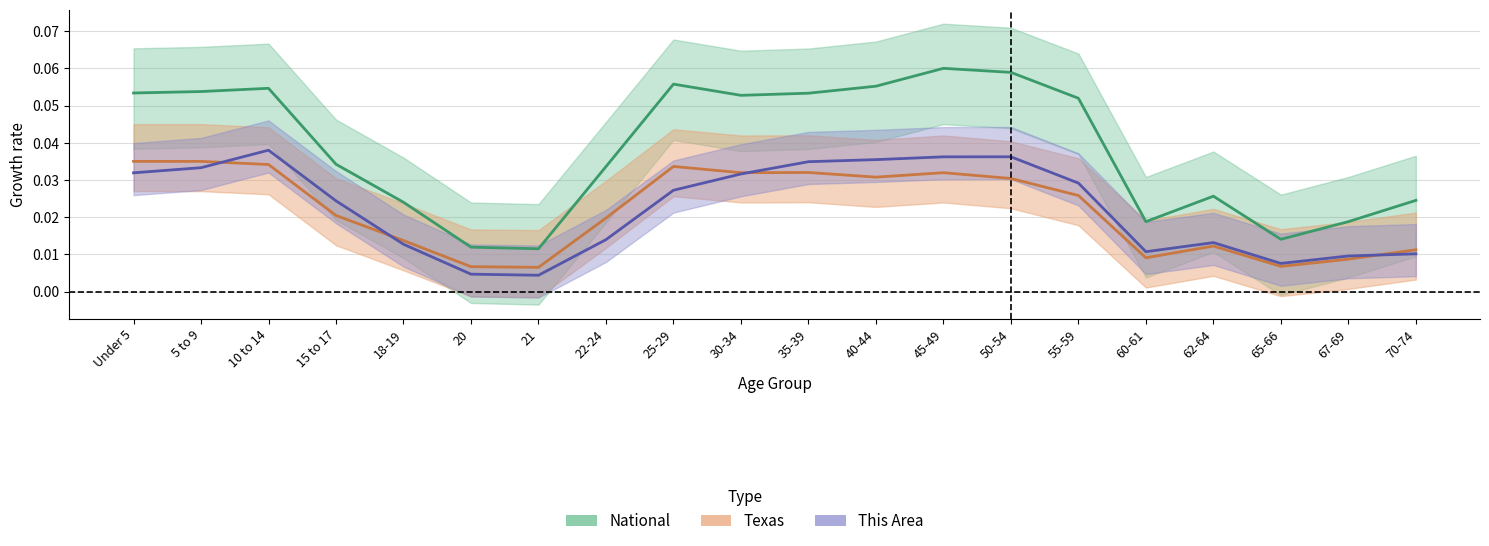

In Texas, how many points are higher than both neighbors (excluding endpoints)?

4